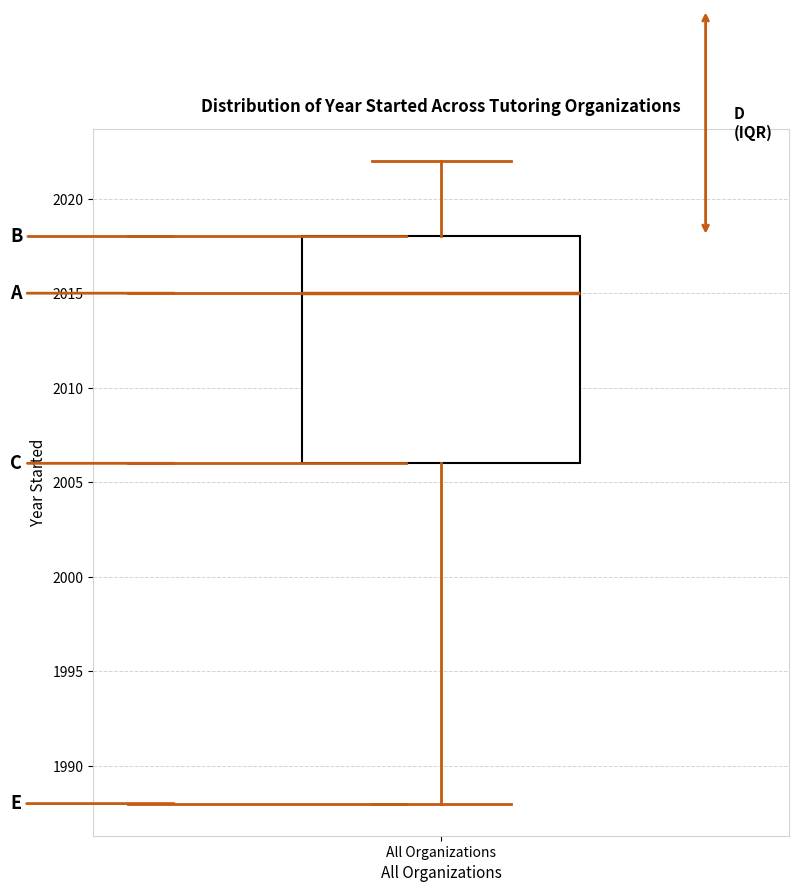

Transcribe this box plot: give where the median line is, the range the box spans, and where the two whiskers end, as read against the y-axis. The values are not printed on the chart, so give them approximately, as read against the axis.

median 2015, box 2006 to 2018, whiskers 1988 to 2022